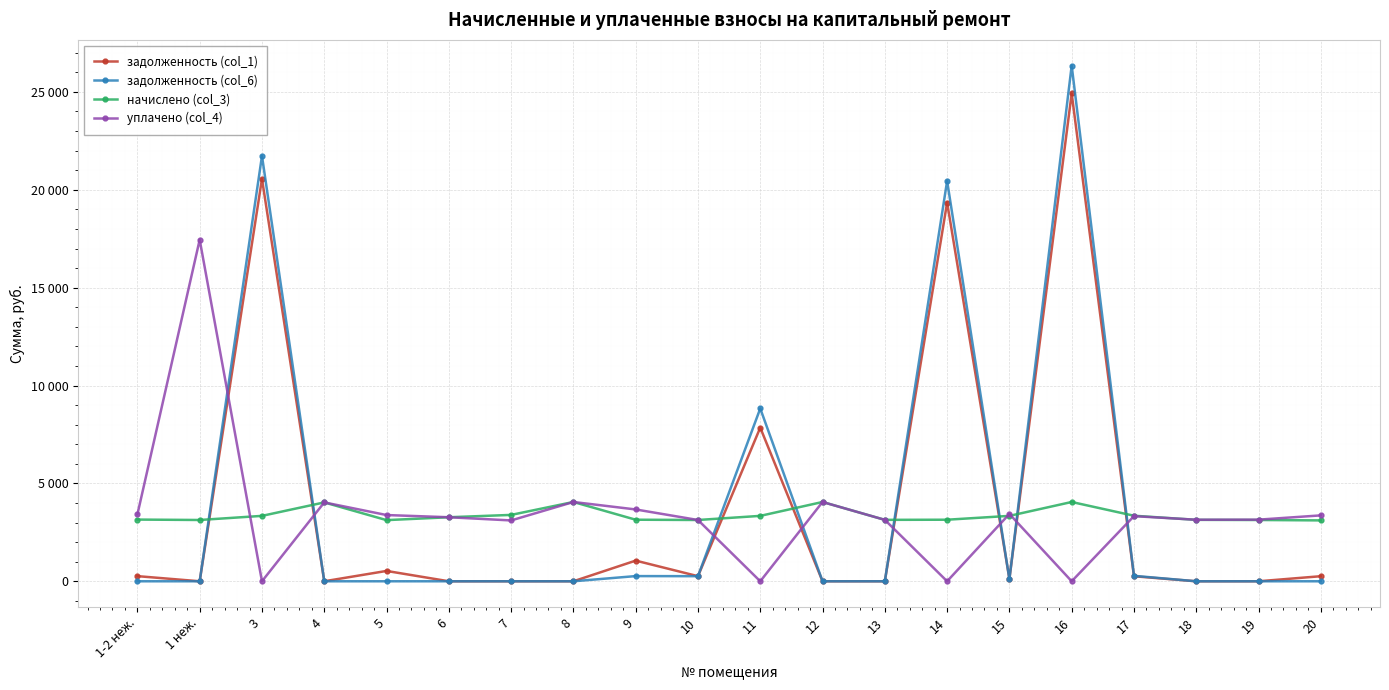

True or false: начислено (col_3) has a value of 4050.6 at 12.

True